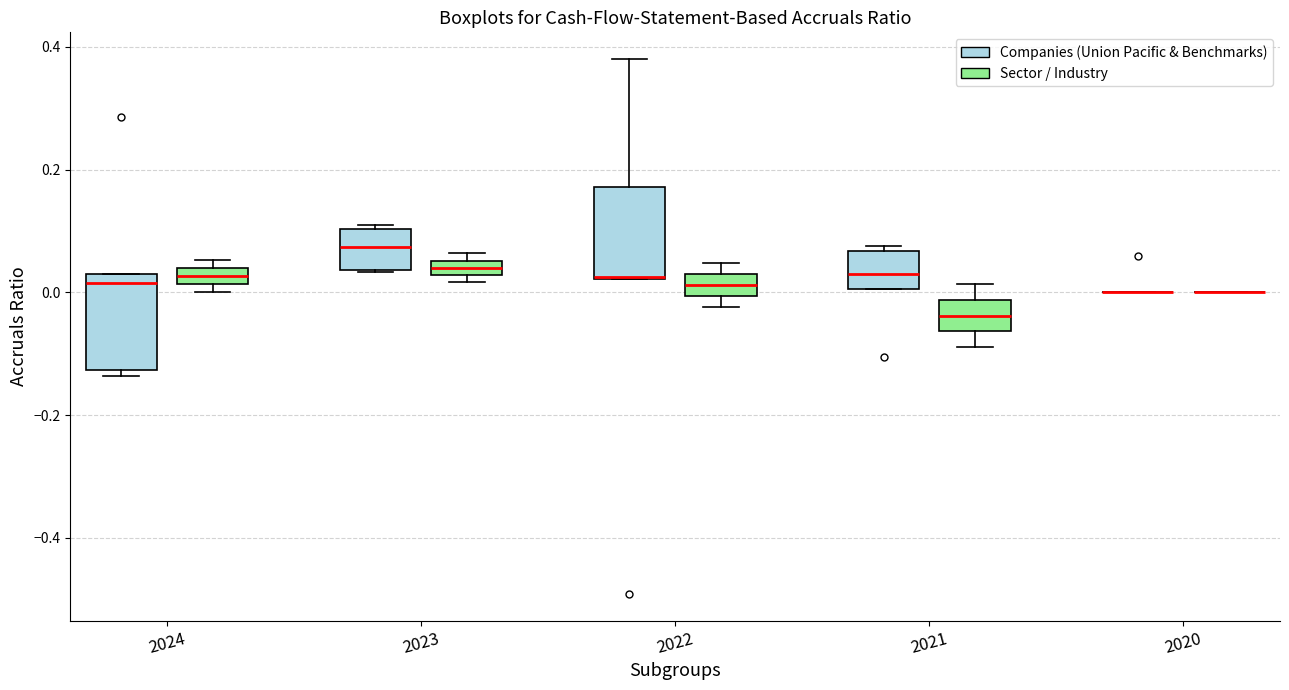

Where does the median line of the box for 2022 (Sector / Industry) sit on the y-axis? The values are not printed on the chart, so give them approximately, as read against the axis.

0.02